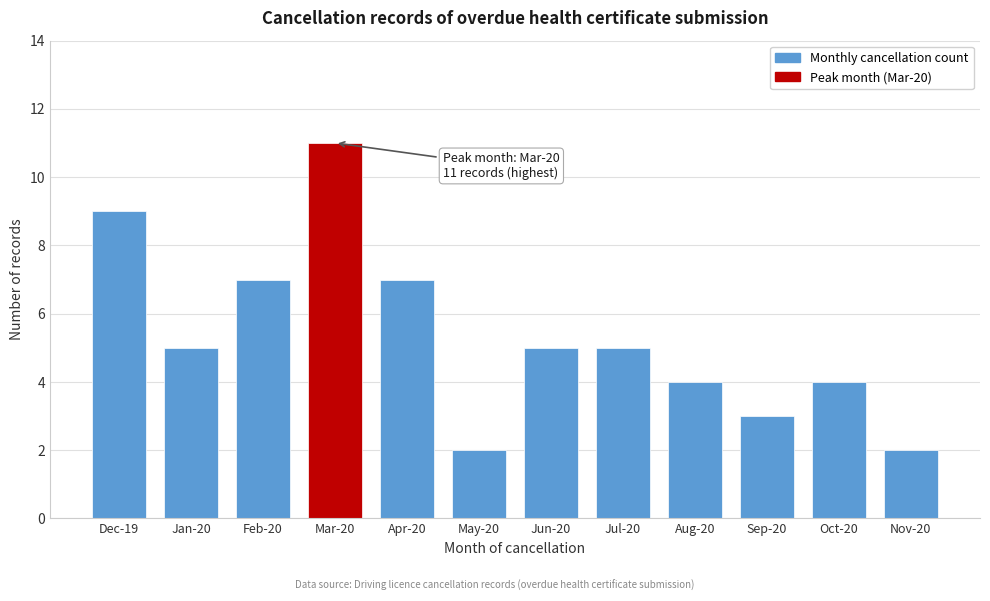

Reading right to left, transcribe all the data shown in this chart.

Nov-20=2	Oct-20=4	Sep-20=3	Aug-20=4	Jul-20=5	Jun-20=5	May-20=2	Apr-20=7	Mar-20=11	Feb-20=7	Jan-20=5	Dec-19=9